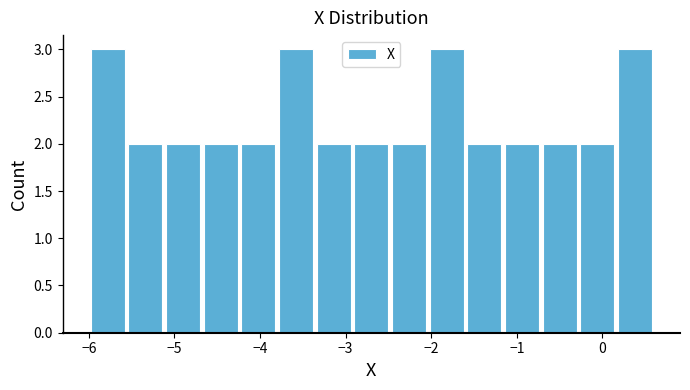

Reading left to right, transcribe this chart: for each bar, give the range it covers on the x-axis and its height. Neither the bar edges nor the heights are printed on the chart, so give them approximately, as read against the axes.

-6.00 to -5.56: 3
-5.56 to -5.12: 2
-5.12 to -4.68: 2
-4.68 to -4.24: 2
-4.24 to -3.80: 2
-3.80 to -3.36: 3
-3.36 to -2.92: 2
-2.92 to -2.48: 2
-2.48 to -2.04: 2
-2.04 to -1.60: 3
-1.60 to -1.16: 2
-1.16 to -0.72: 2
-0.72 to -0.28: 2
-0.28 to 0.16: 2
0.16 to 0.60: 3